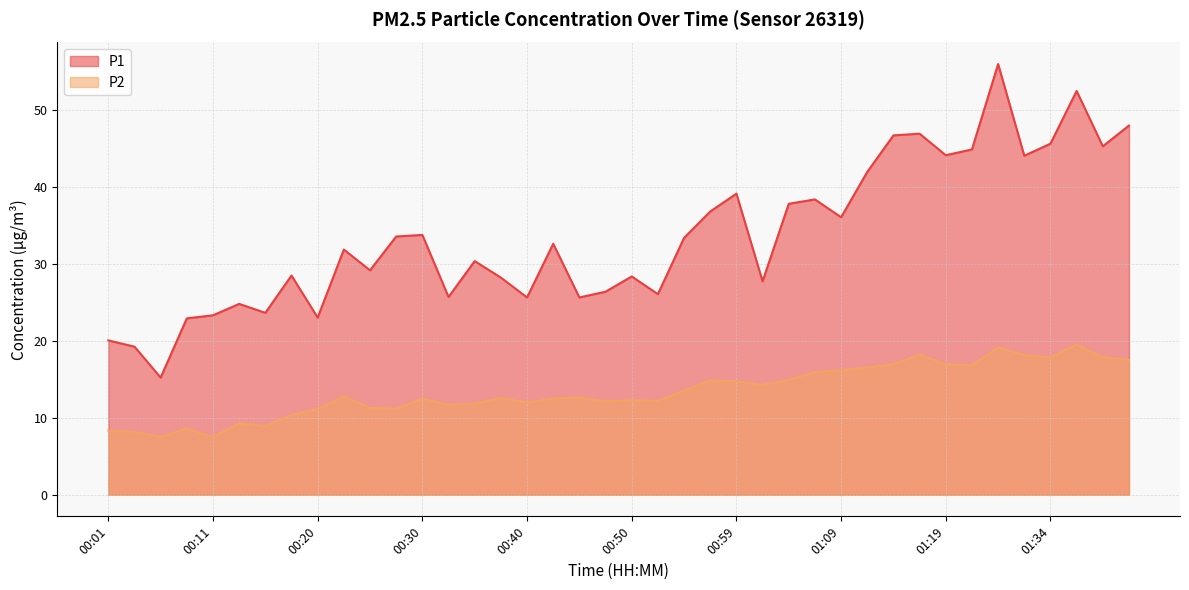

The value of P1 at 01:32 is 44.1. True or false?

True